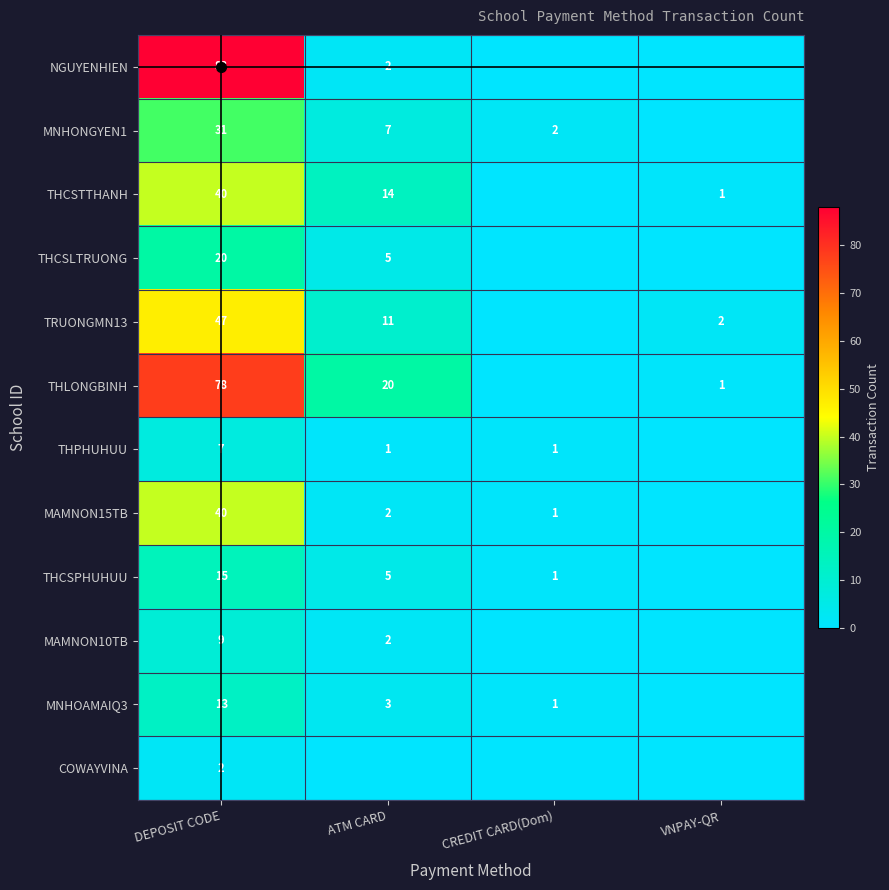

What is the sum of the MNHOAMAIQ3 values at ATM CARD and CREDIT CARD(Dom)?

4